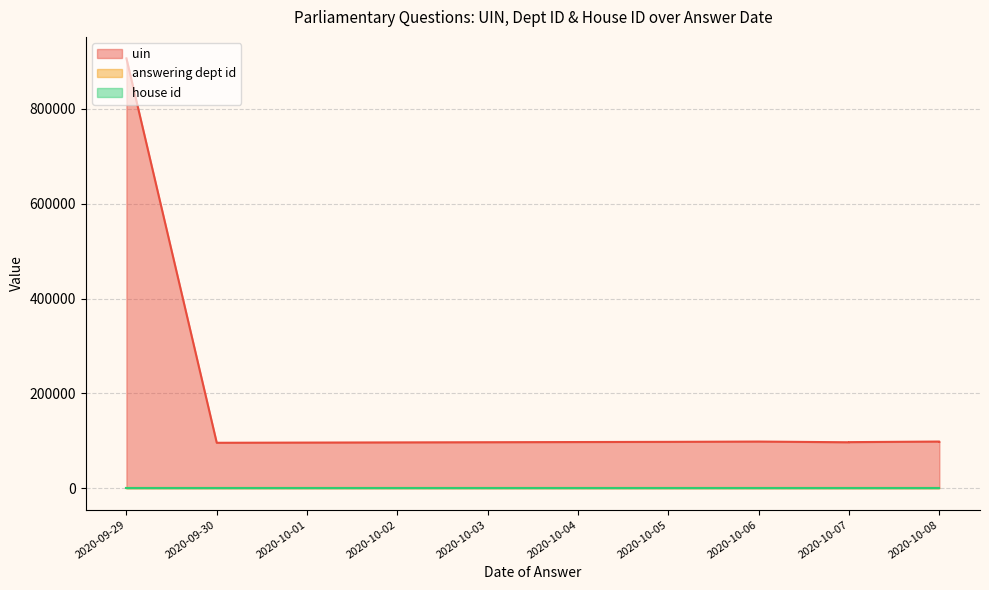

What is the value of the answering dept id point at the 4th from the left?

201